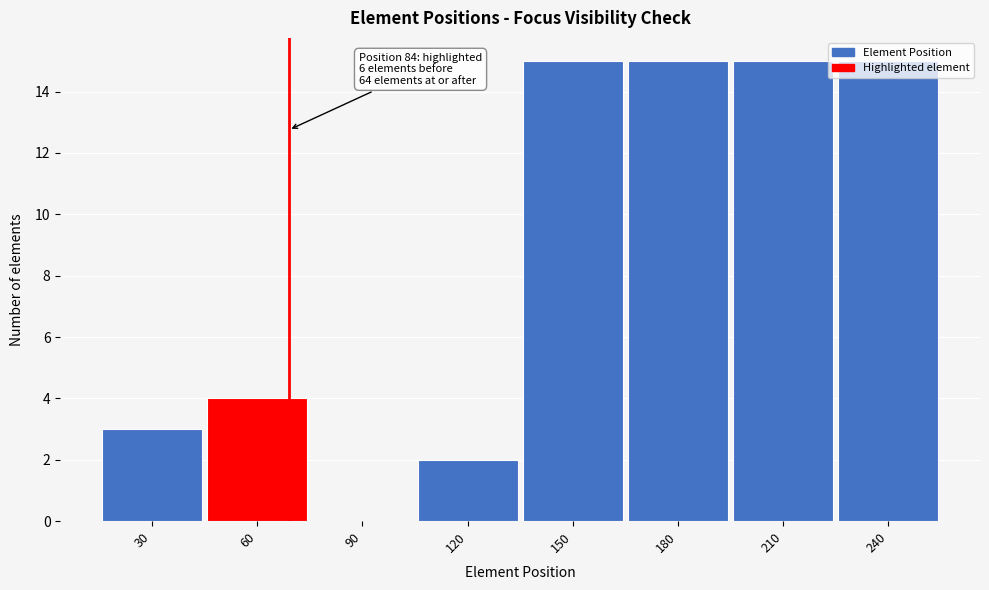

What is the sum of the values at 180 and 120?

17